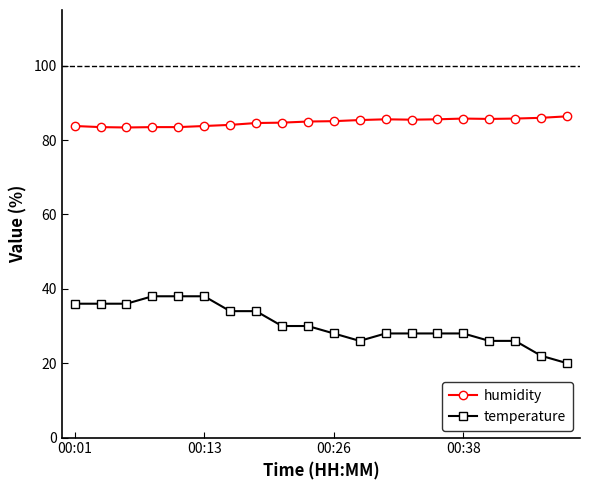

Rank the series by their average value, from highest to lowest.

humidity, temperature